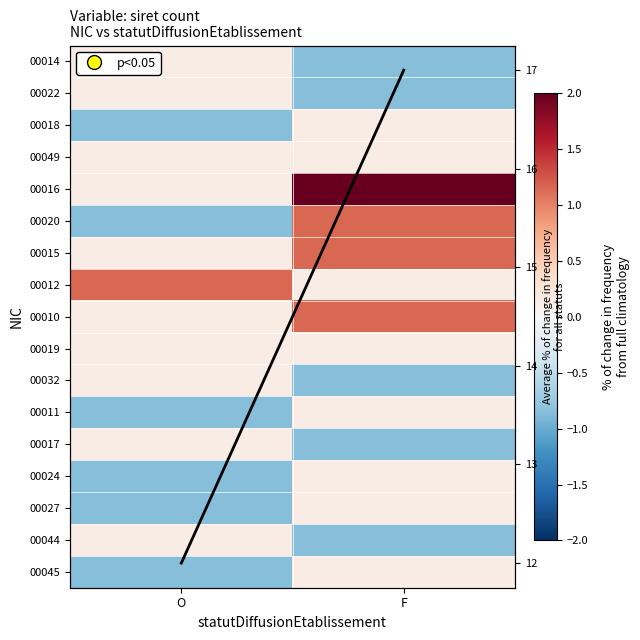

Is the value of 00024 at F greater than the value of 00027 at F?

No